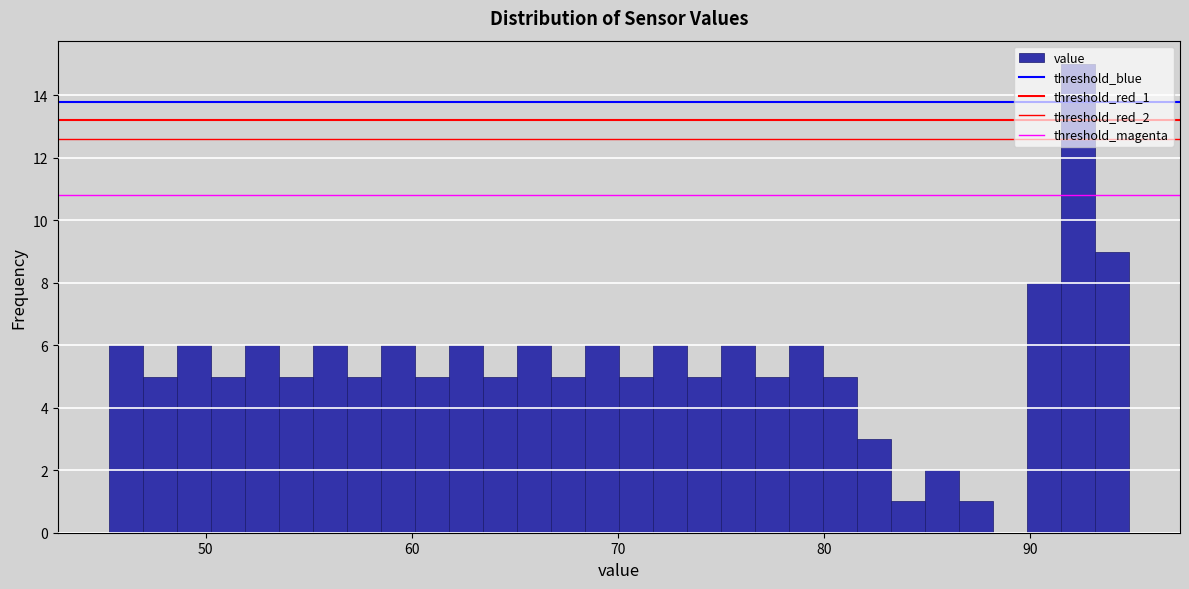

Around what value on the x-axis is the tallest bar? Give the approximate position of its centre, as read against the axis.

92